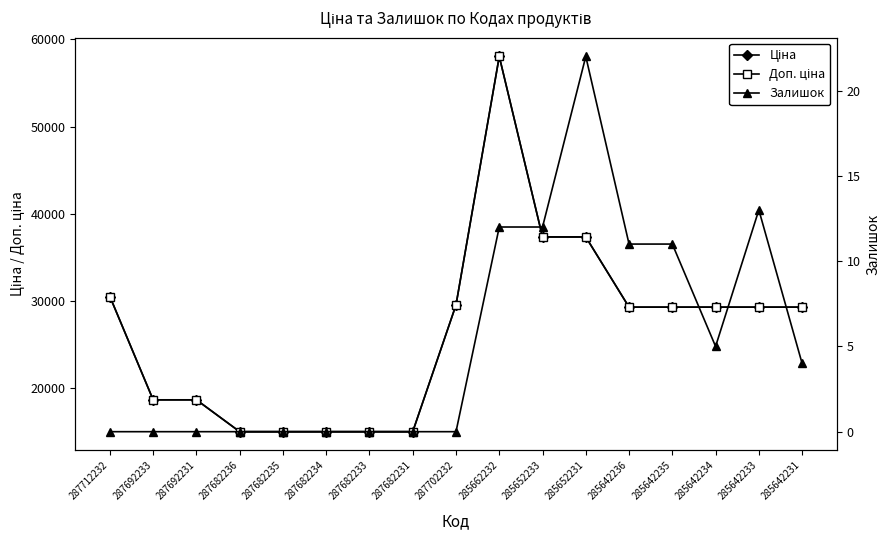

True or false: Ціна and Доп. ціна cross at least once.

False